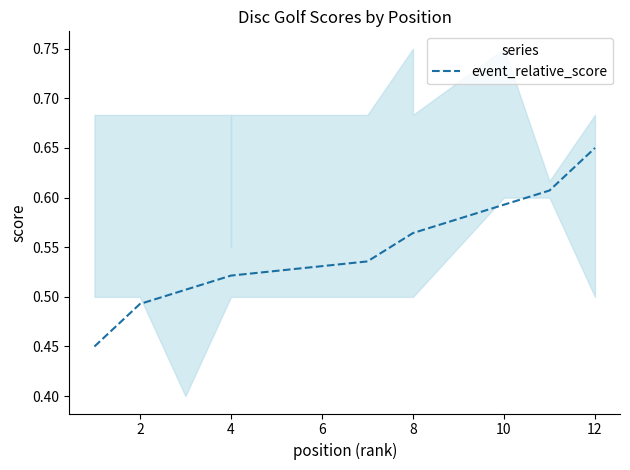

Reading left to right, list all the values displayed in this chart.

0.5	0.5	0.5	0.5	0.5	0.5	0.5	0.6	0.6	0.6	0.6	0.6